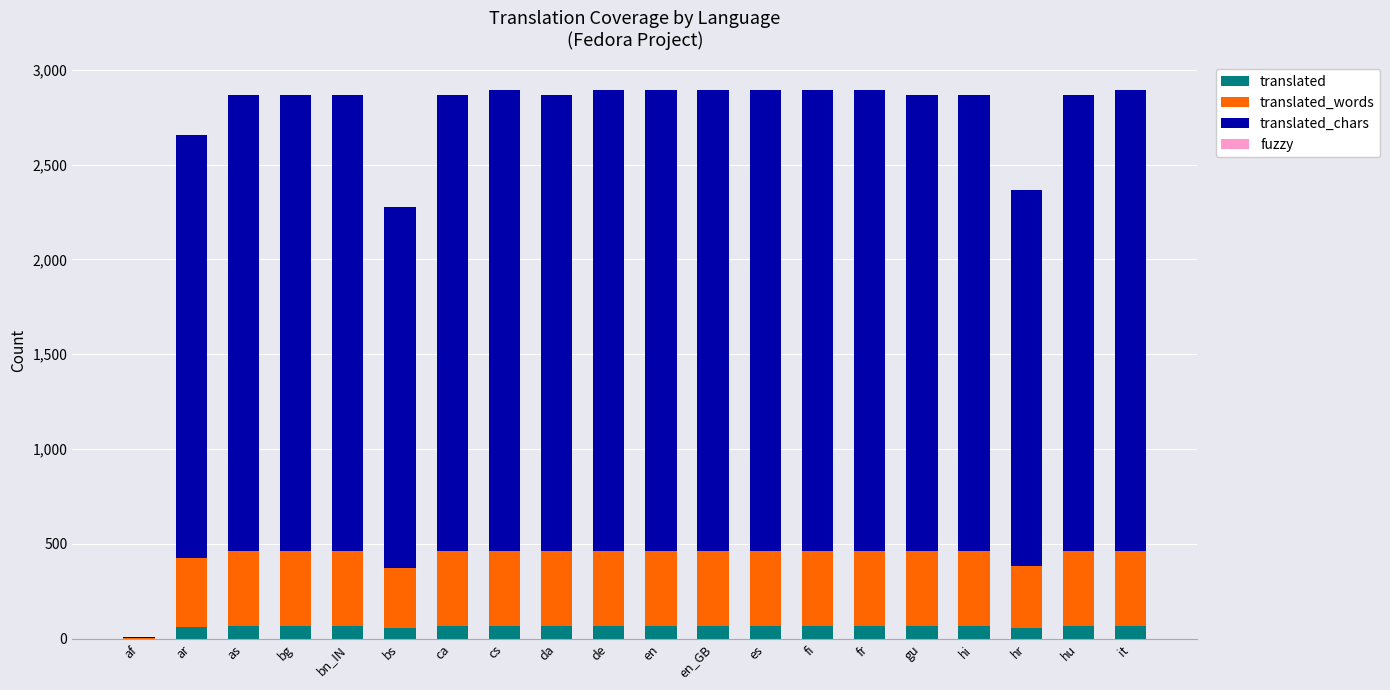

What is the maximum value for translated?

68.0